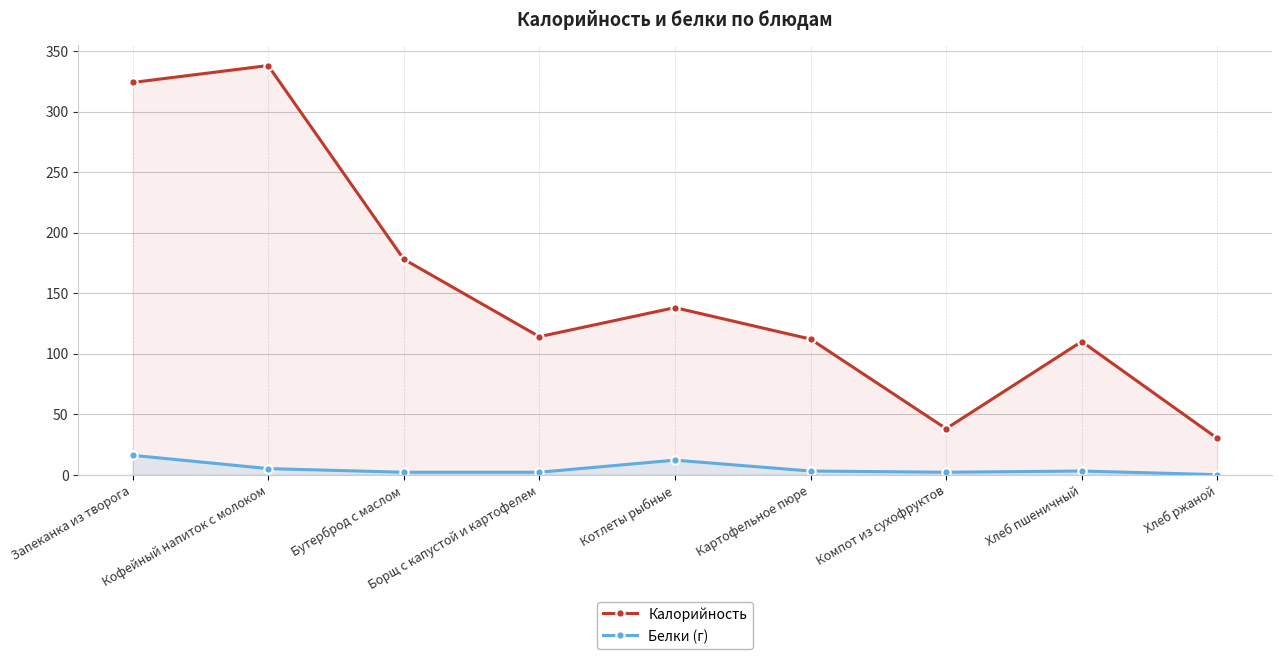

How many lines are shown in the chart?

2